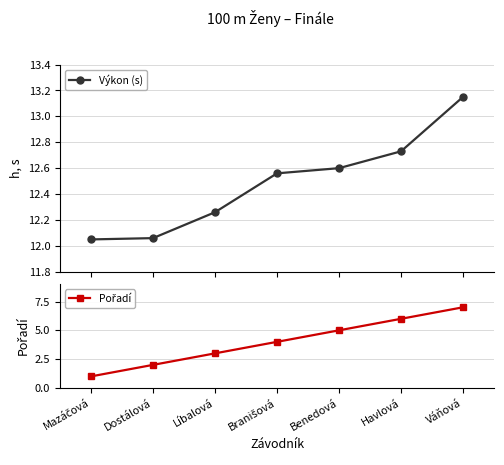

What is the label of the 7th point from the left?

Váňová